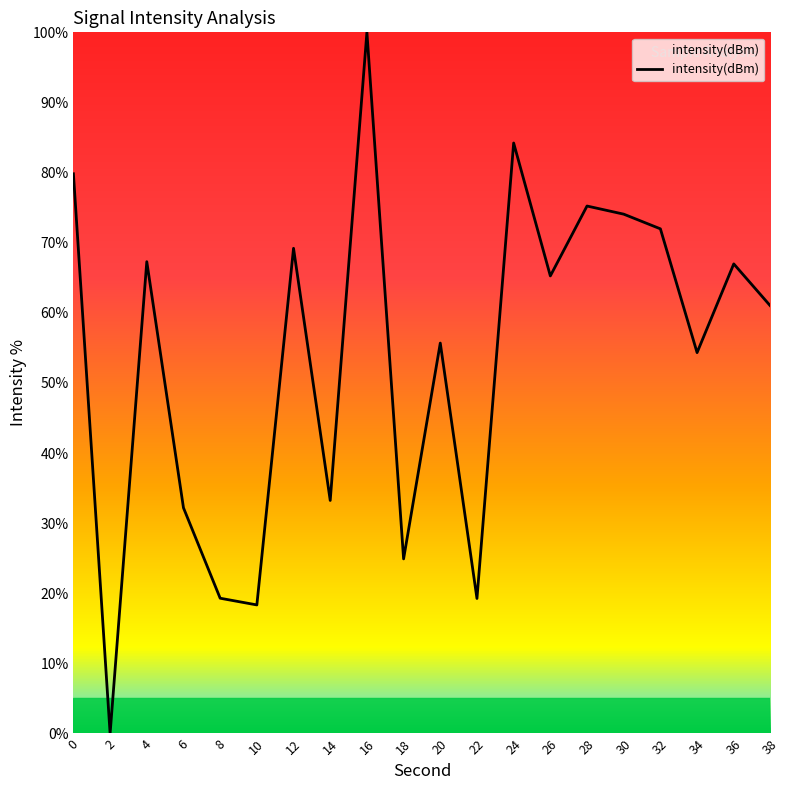

Where is the first local maximum?

4